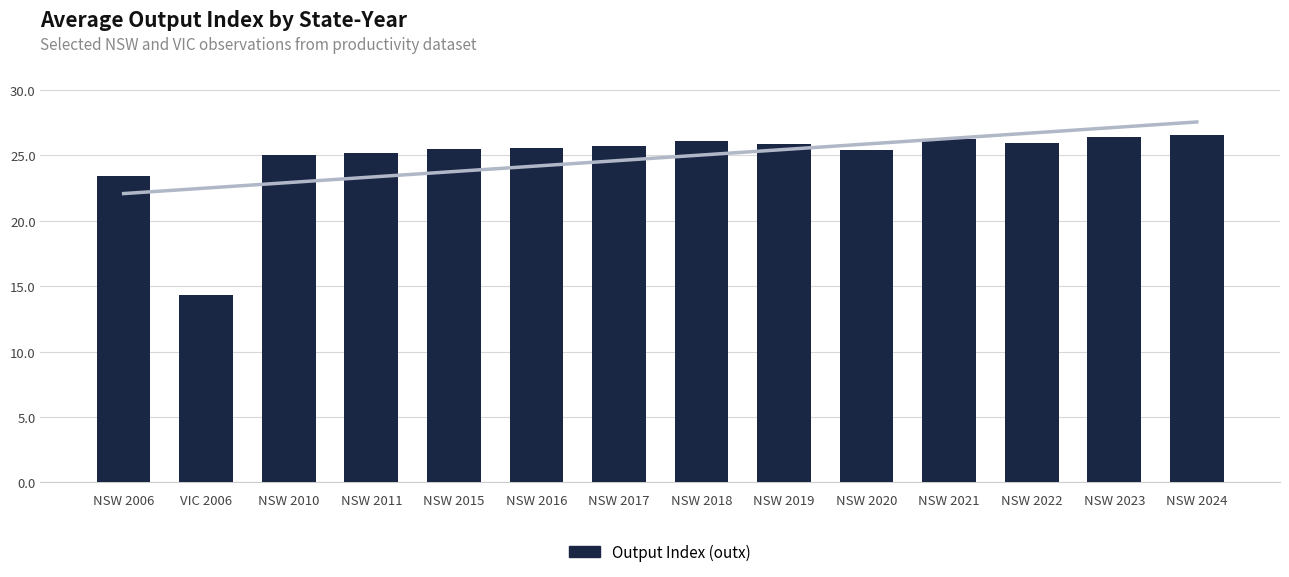

What is the difference between the maximum and minimum values?

12.3